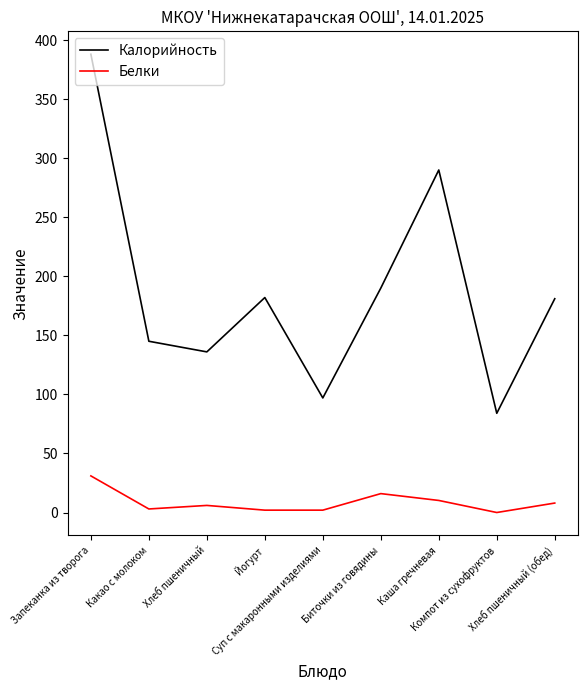

How many values in the Калорийность series are below 181?

4